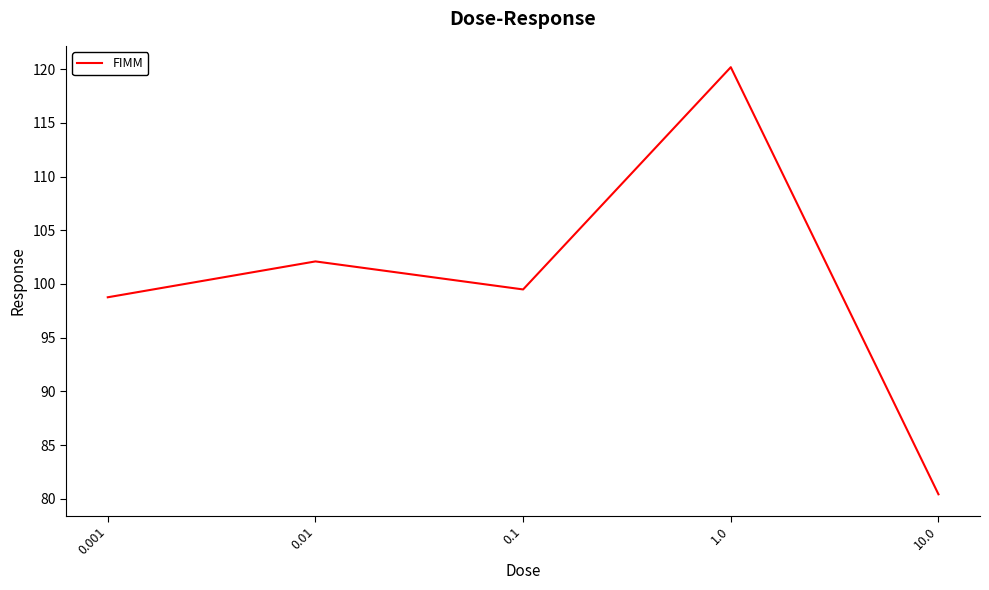

At which category does the data reach its first local valley?

0.1